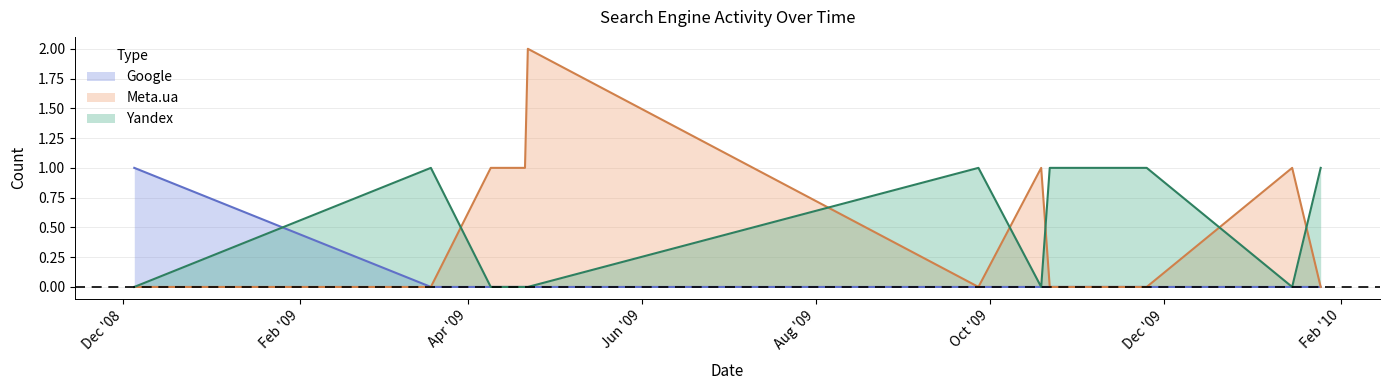

At which category is the sum across all series the highest?

2009-04-22